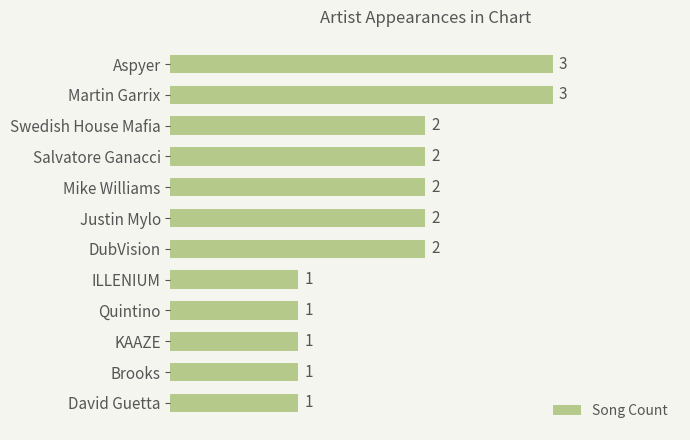

Are the bars grouped side by side (vs. stacked)?

No